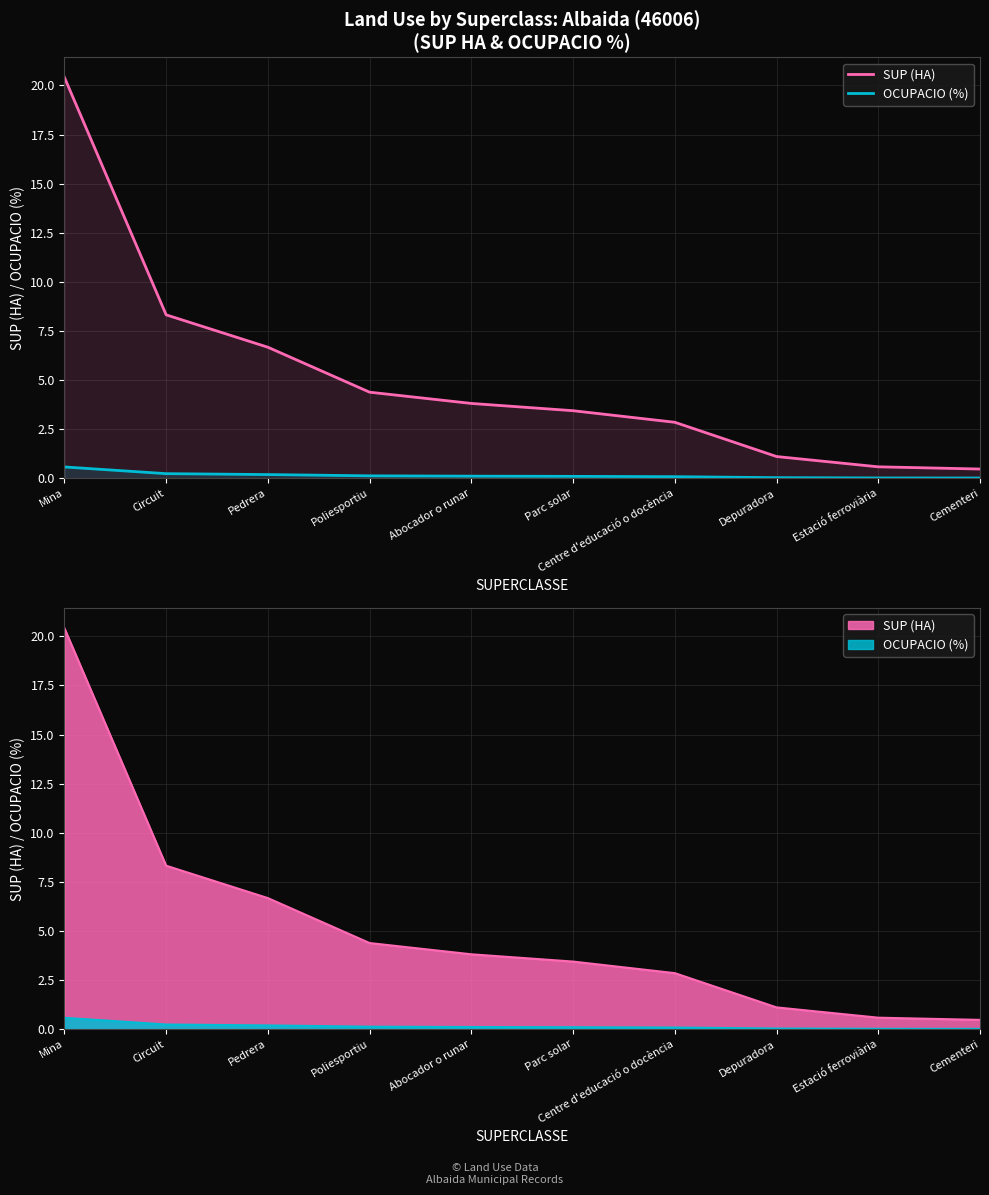

Which series has the largest range (max minus min)?

SUP (HA)